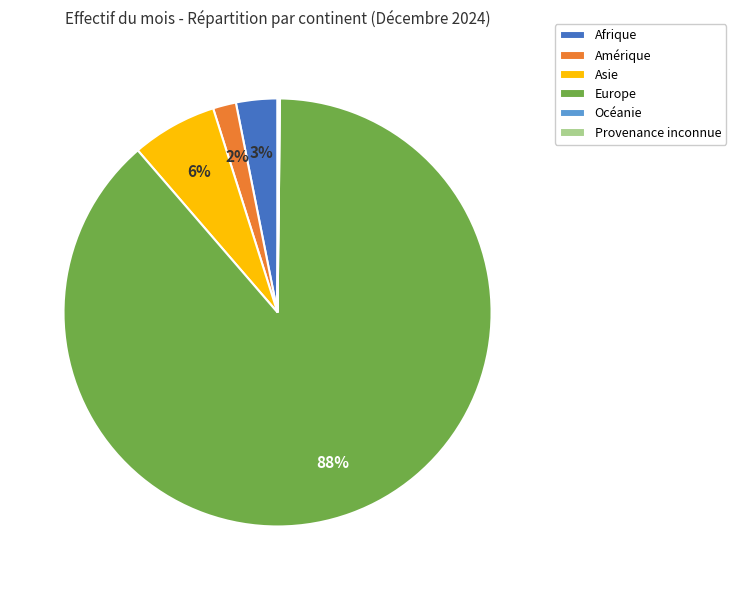

To the nearest percent, what is the average slice percentage?

17%